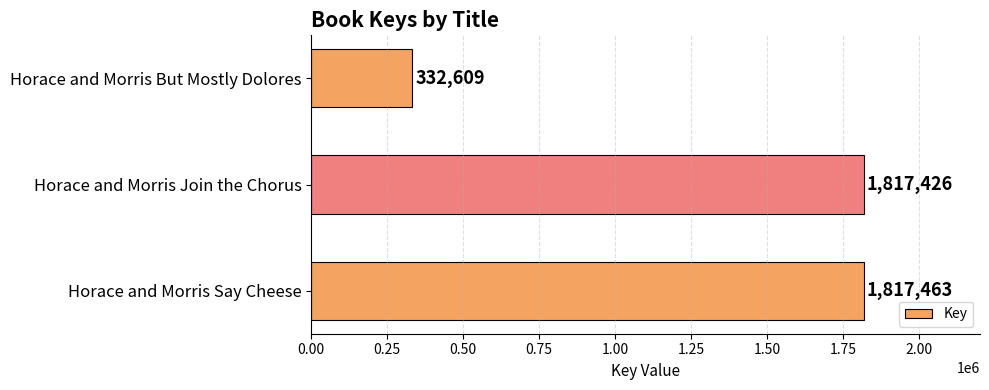

What is the greatest value displayed?

1817463